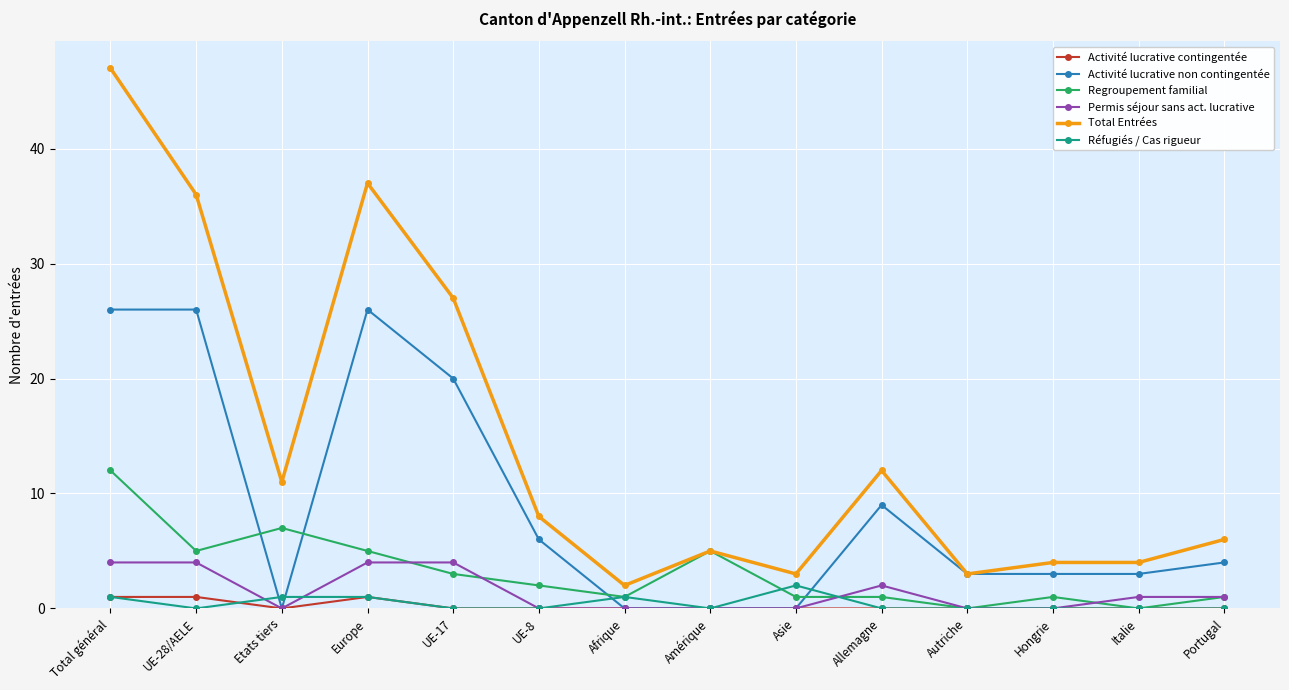

What is the greatest value displayed?

47